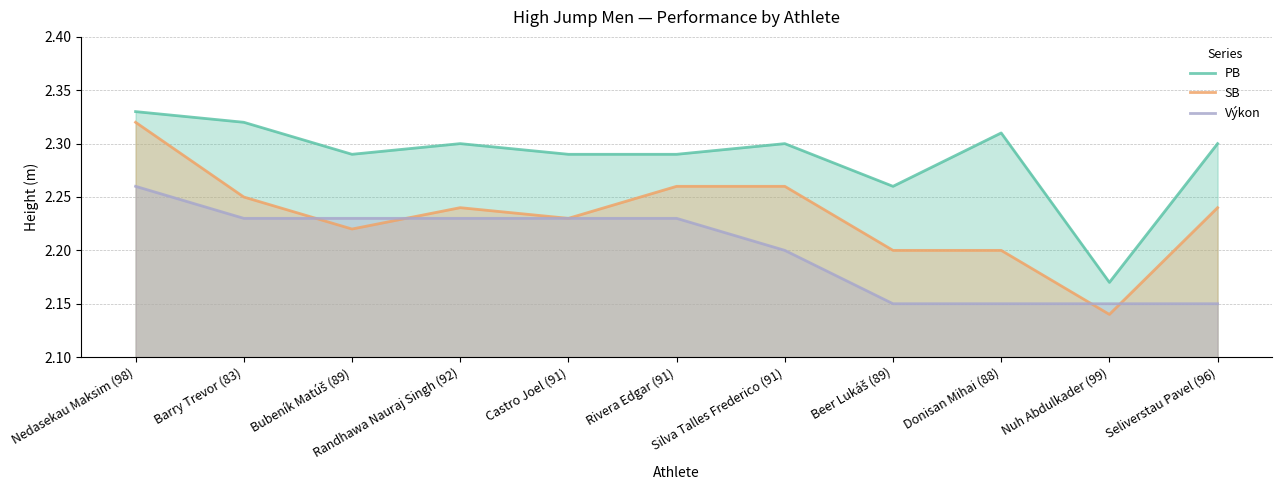

Does the chart display data point markers on the line(s)?

No